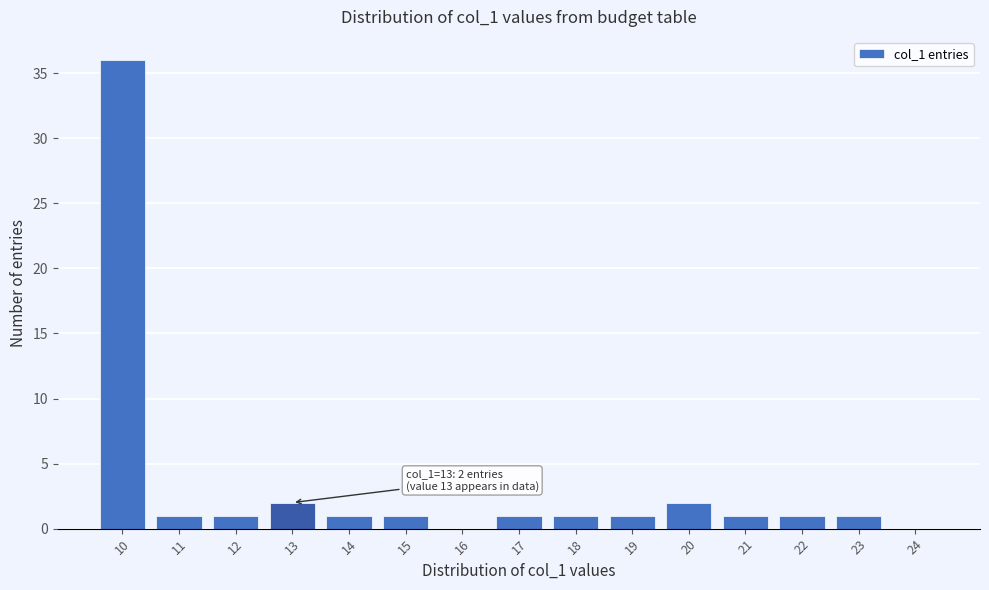

Reading left to right, transcribe all the data shown in this chart.

10=36	11=1	12=1	13=2	14=1	15=1	16=0	17=1	18=1	19=1	20=2	21=1	22=1	23=1	24=0